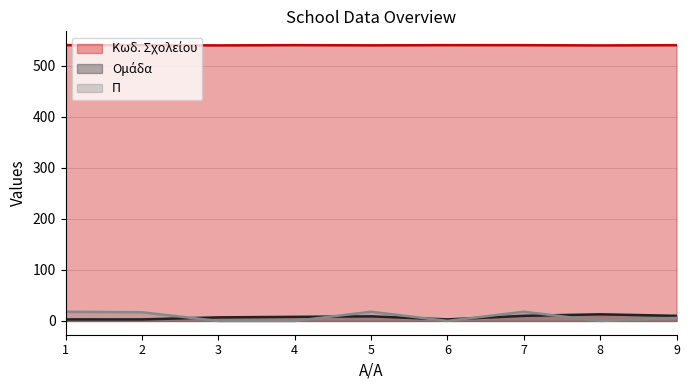

How many lines are shown in the chart?

3